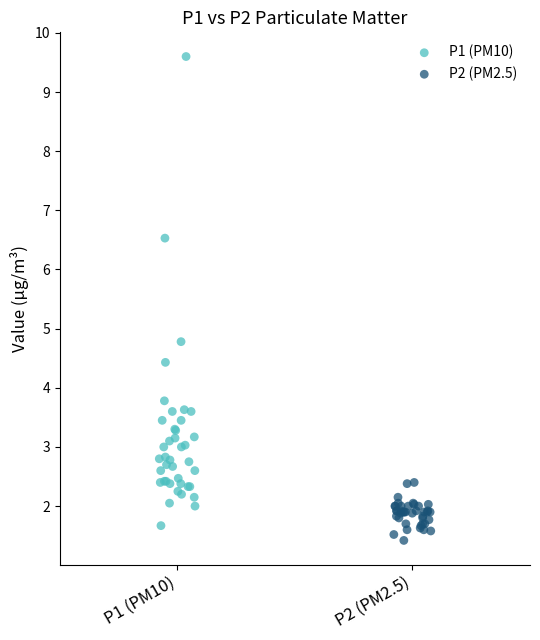

Which series contains the highest Y value?

P1 (PM10)